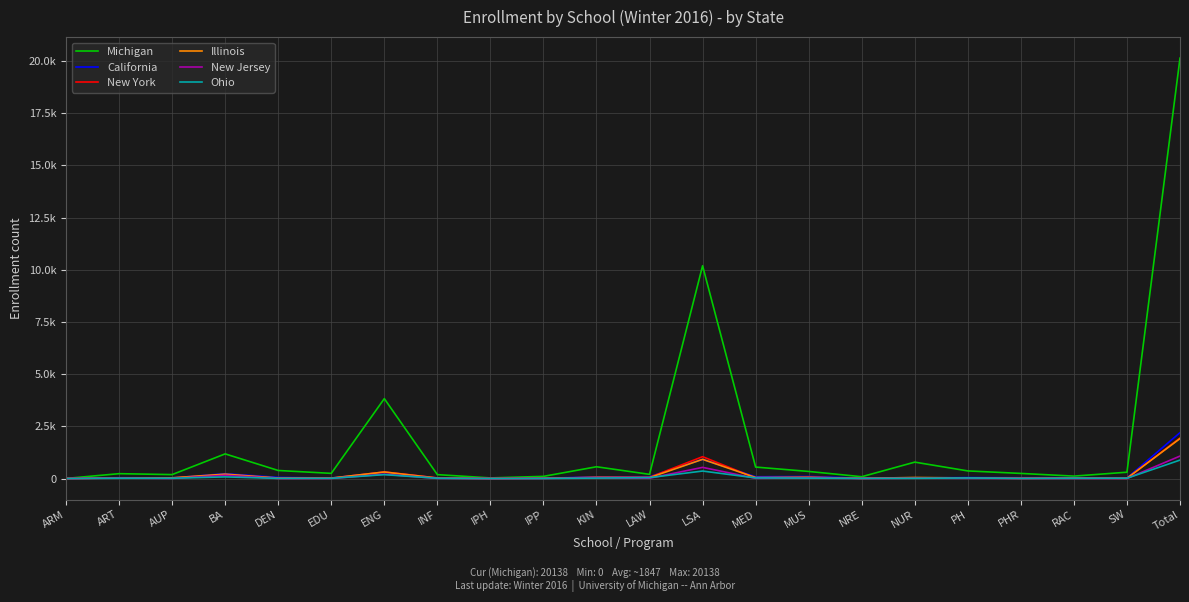

What are all the series names shown in the legend?

Michigan, California, New York, Illinois, New Jersey, Ohio